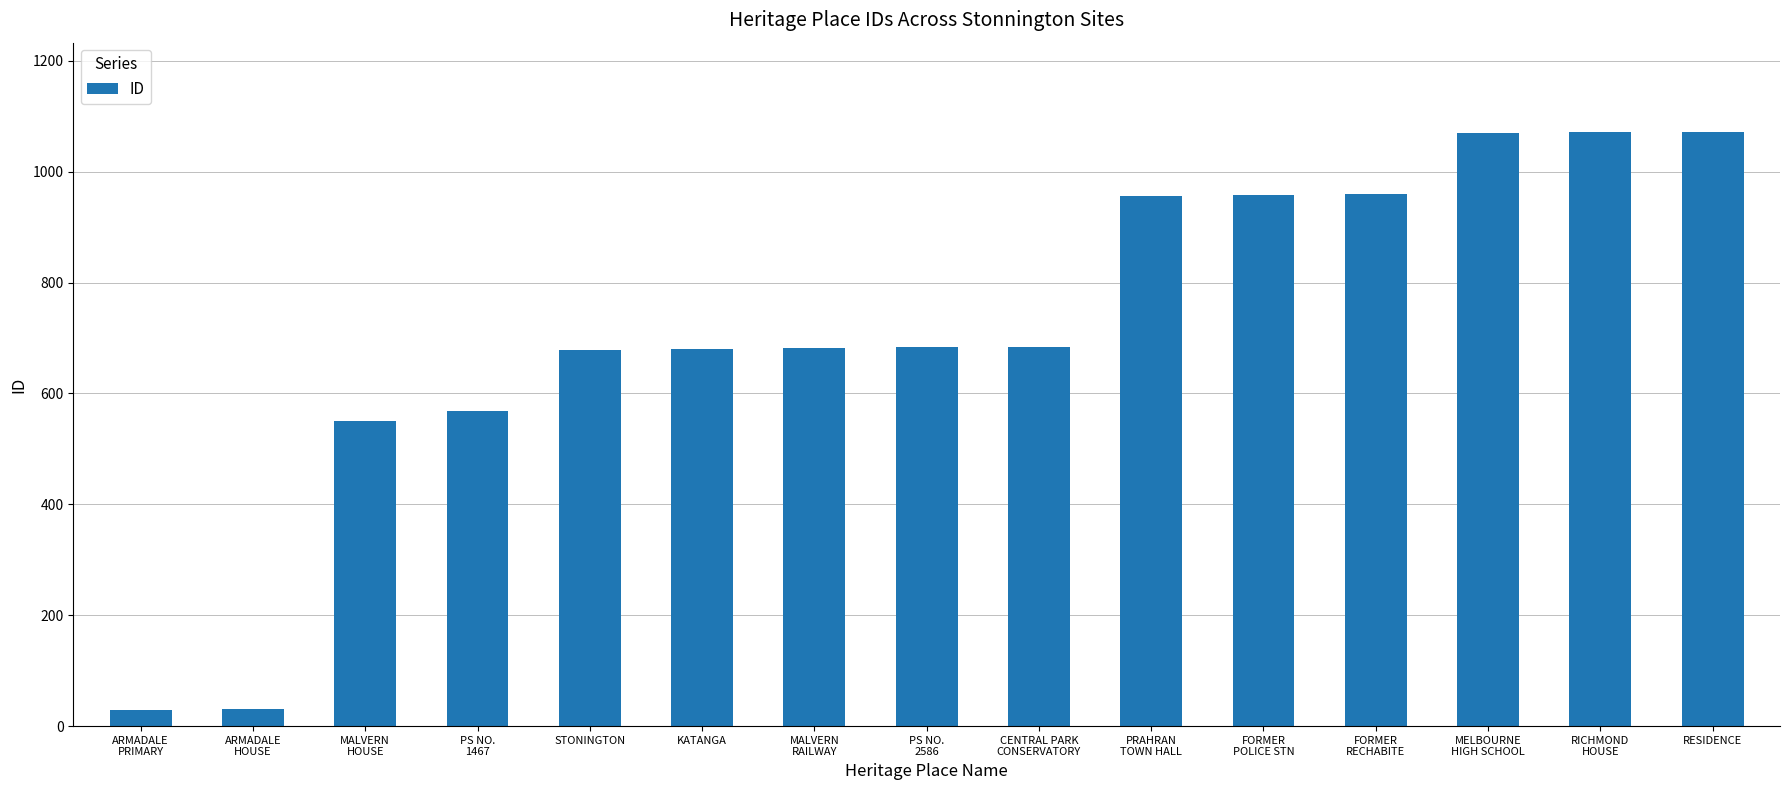

The chart shows a value of 1858 at MELBOURNE
HIGH SCHOOL. True or false?

False